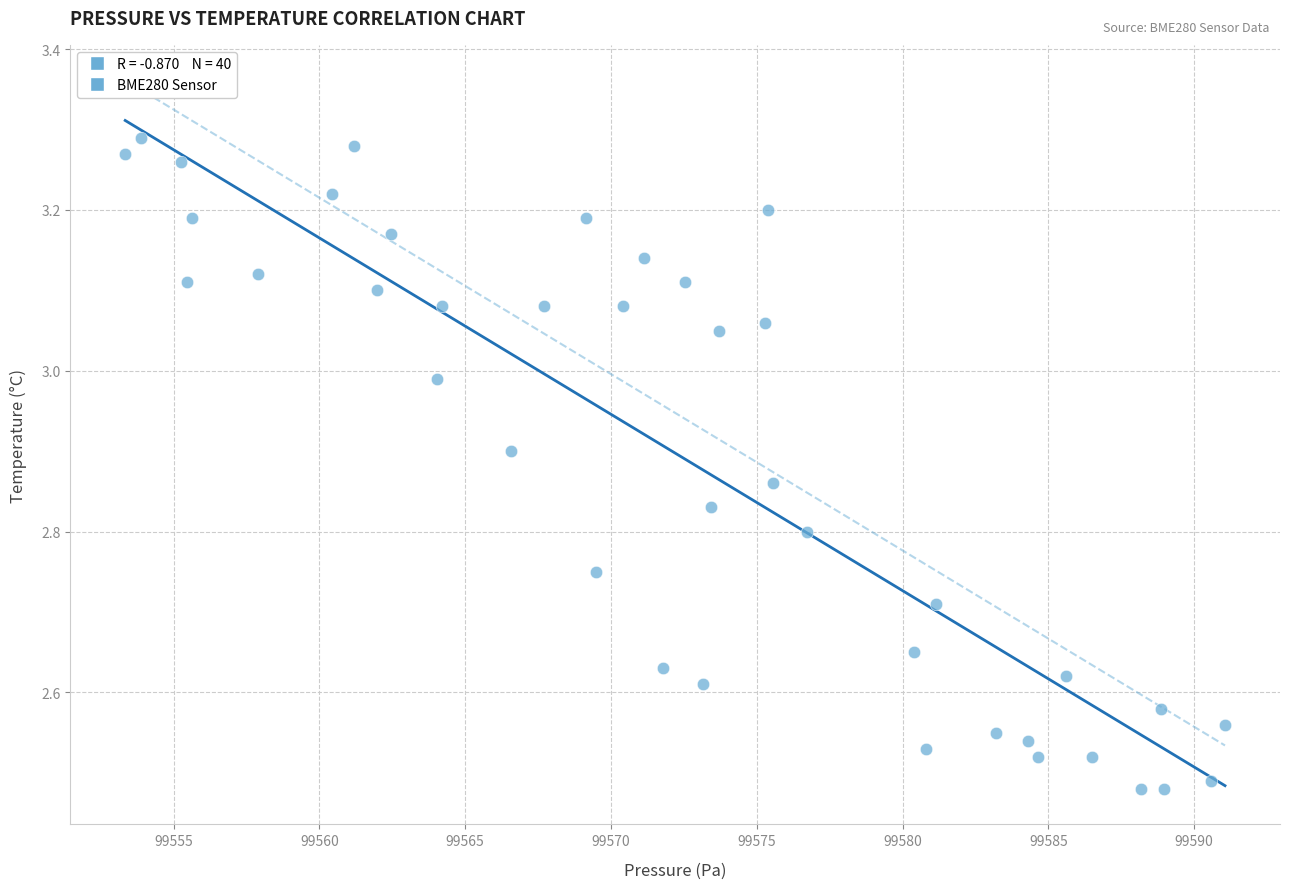

What is the range of Y values (max minus min)?

0.8